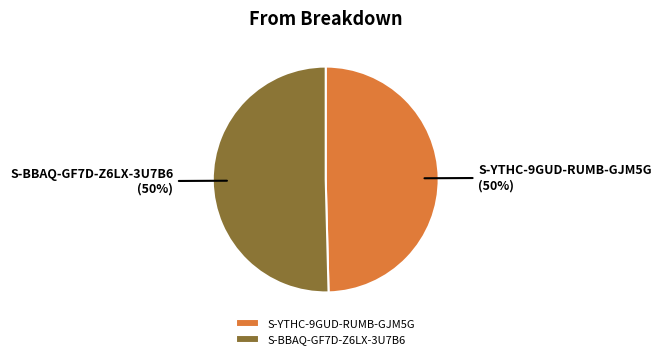

Count the number of slices in the pie.

2